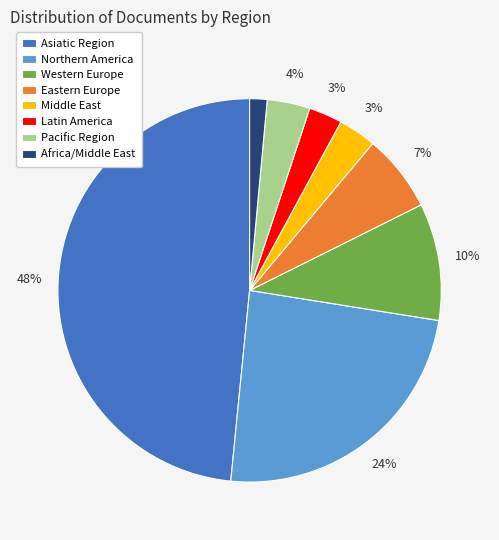

Count the number of slices in the pie.

8